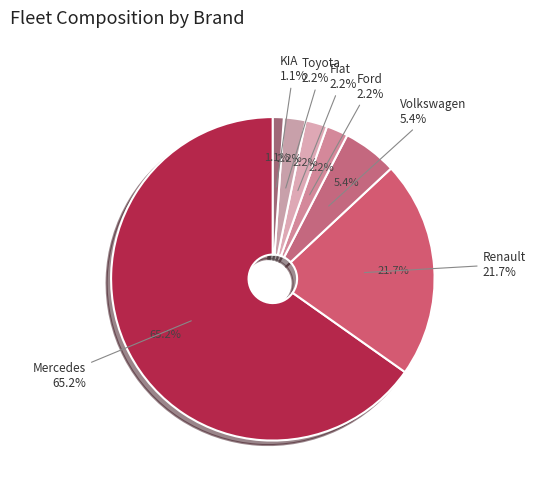

What is the change in value from Volkswagen to Ford?

-3